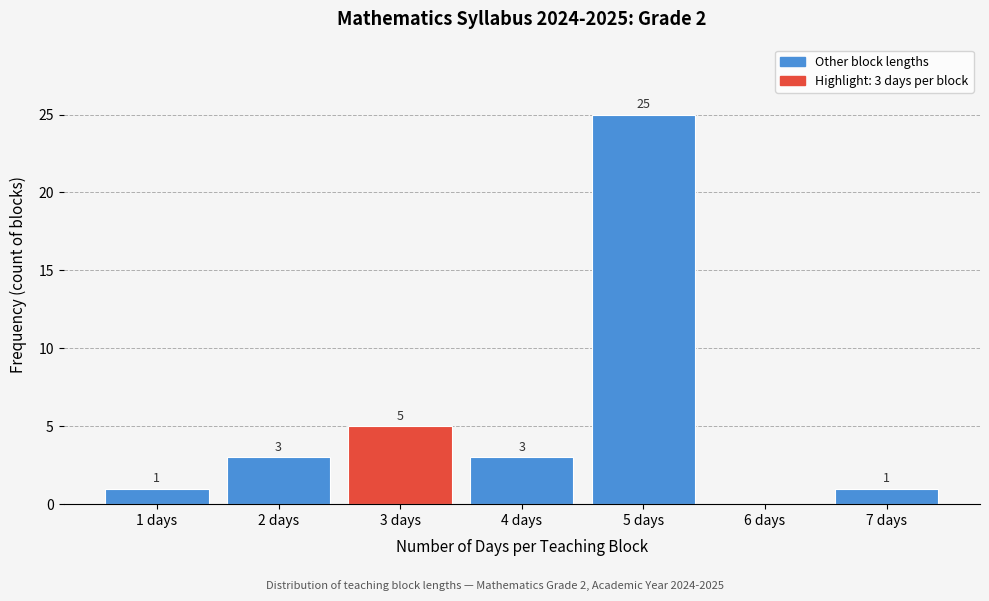

Over which range of the x-axis is the bar tallest?

4.5 to 5.5